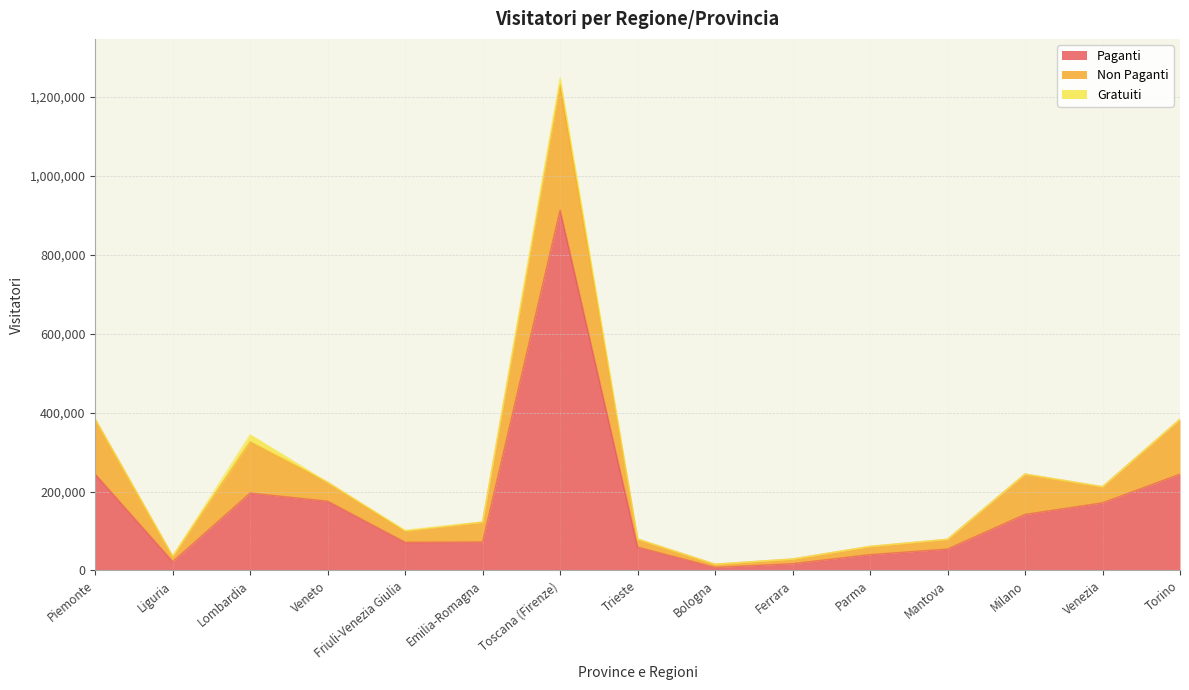

At which category does Gratuiti reach its first local peak?

Lombardia